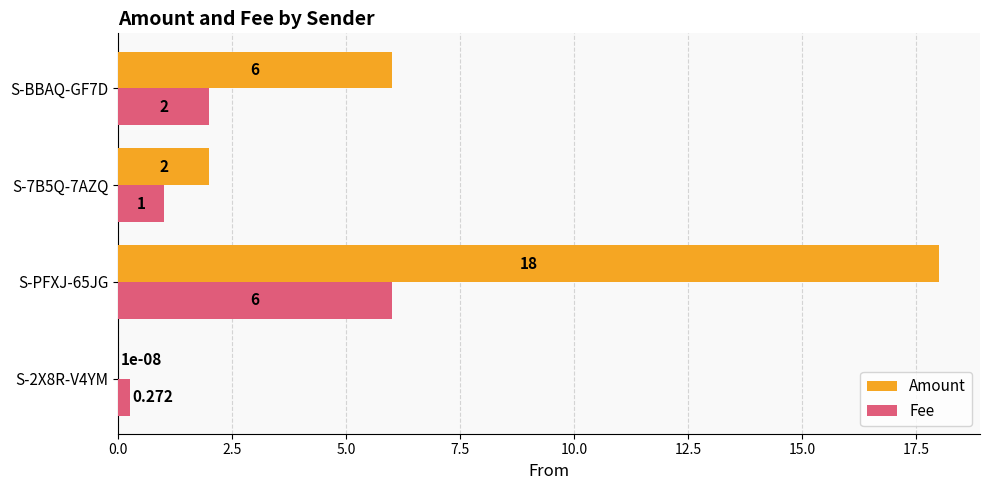

Which series changed the most between S-2X8R-V4YM and S-PFXJ-65JG?

Amount